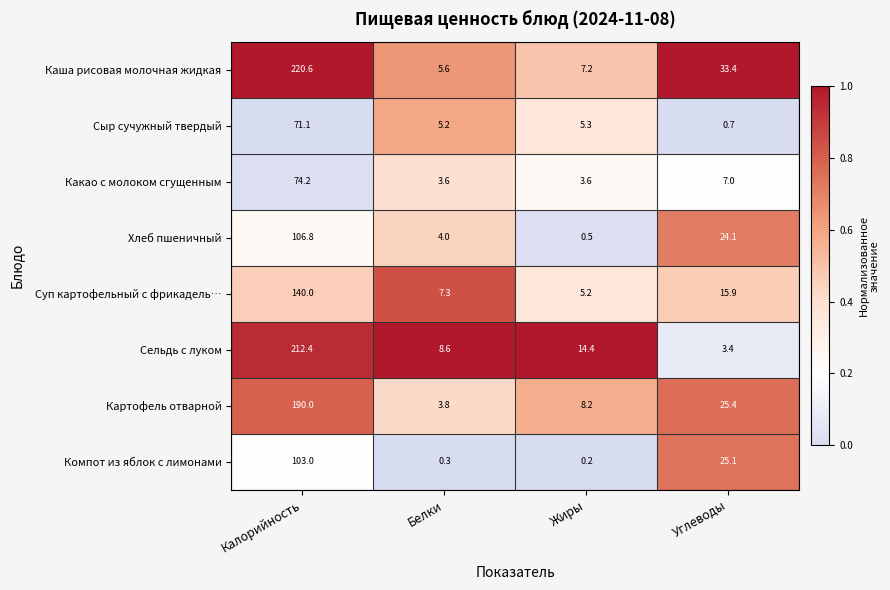

Where does the Компот из яблок с лимонами series first go above 25?

Калорийность